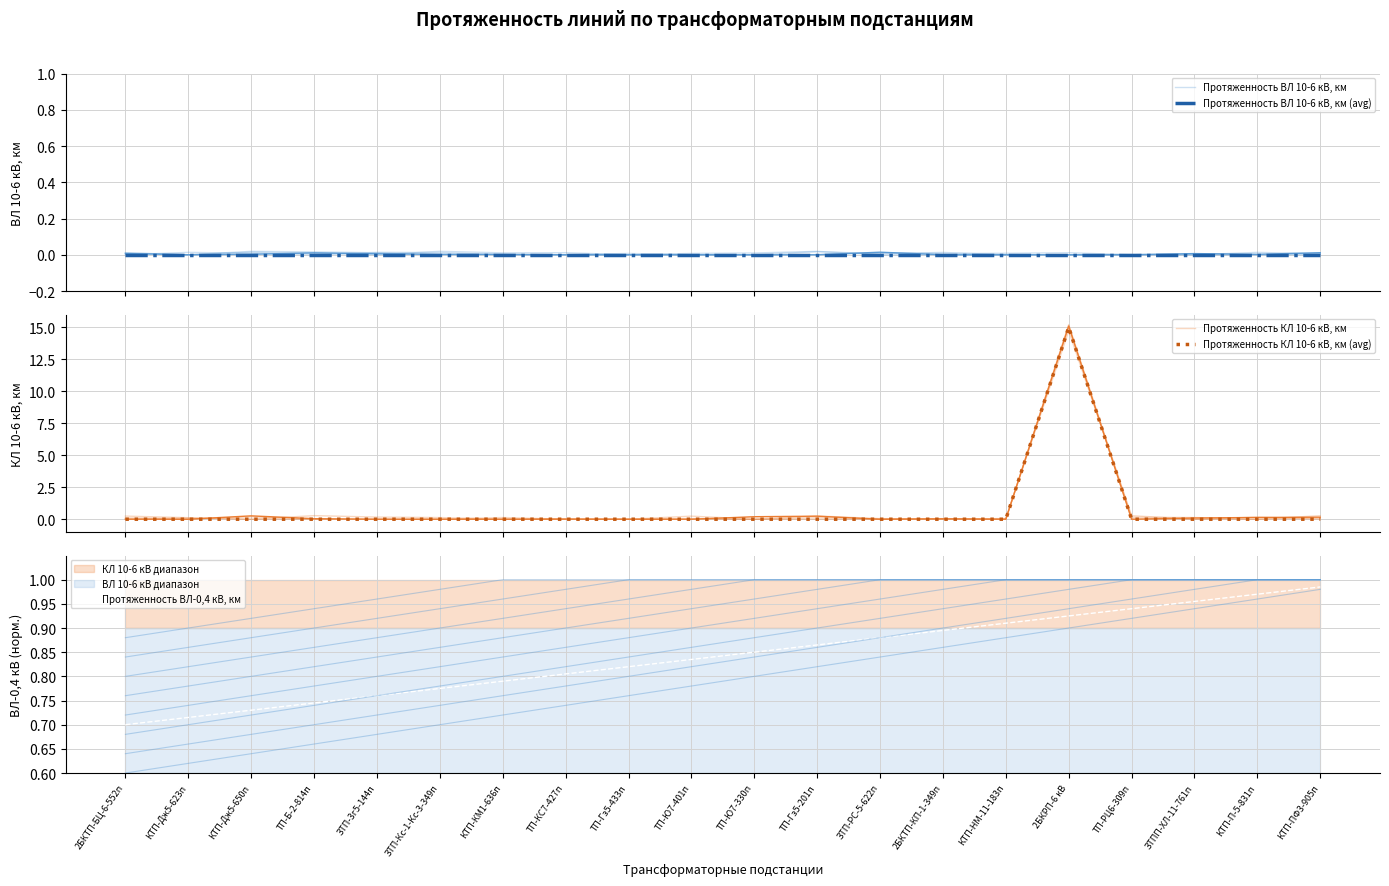

What is the spread (max minus min) of values at ТП-РЦ6-309п?

0.9